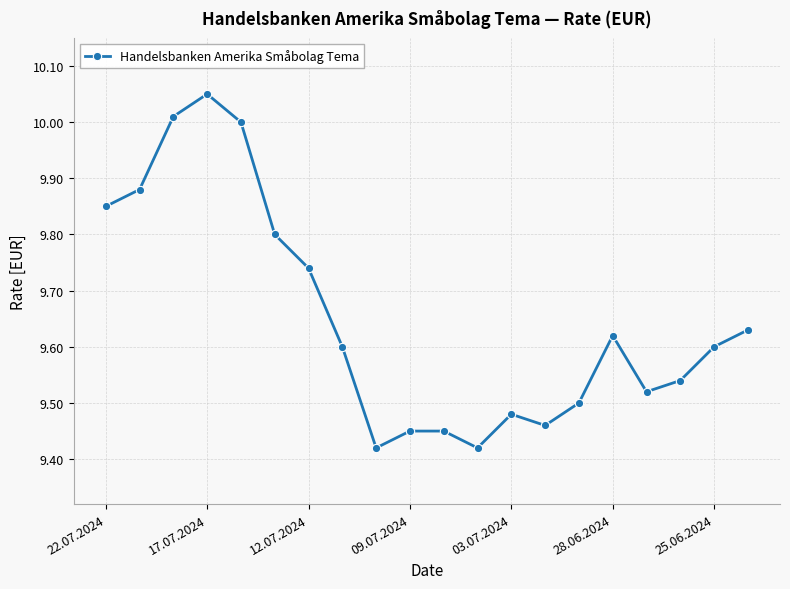

How many interior local valleys (lower than both neighbors) does the data have?

4